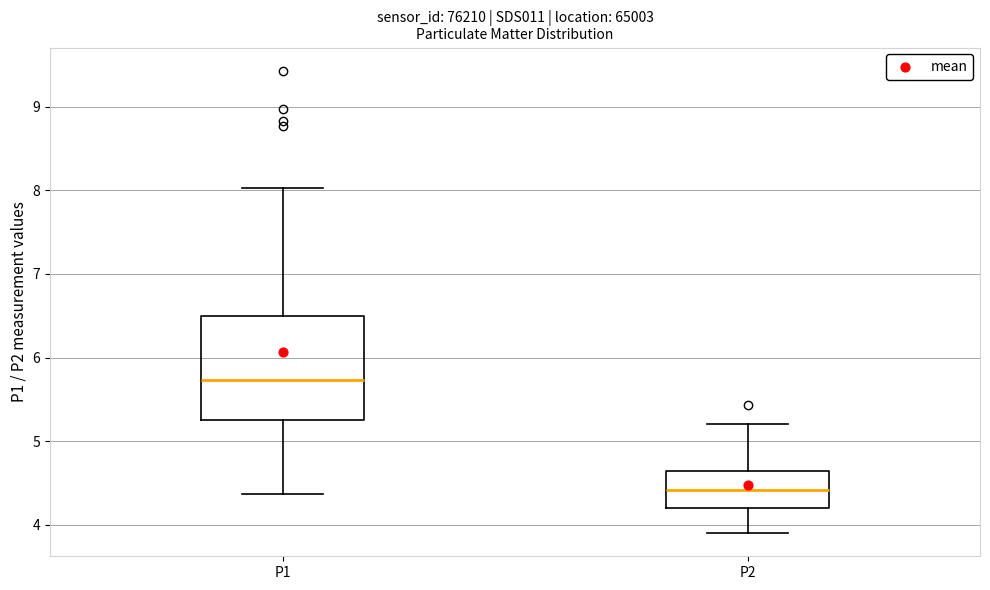

Reading left to right, read every box against the y-axis: the position of its median line, the range the box covers, and the ends of its whiskers. The values are not printed on the chart, so give them approximately, as read against the axis.

P1: median 5.7, box 5.3 to 6.5, whiskers 4.4 to 8.0
P2: median 4.4, box 4.2 to 4.6, whiskers 3.9 to 5.2